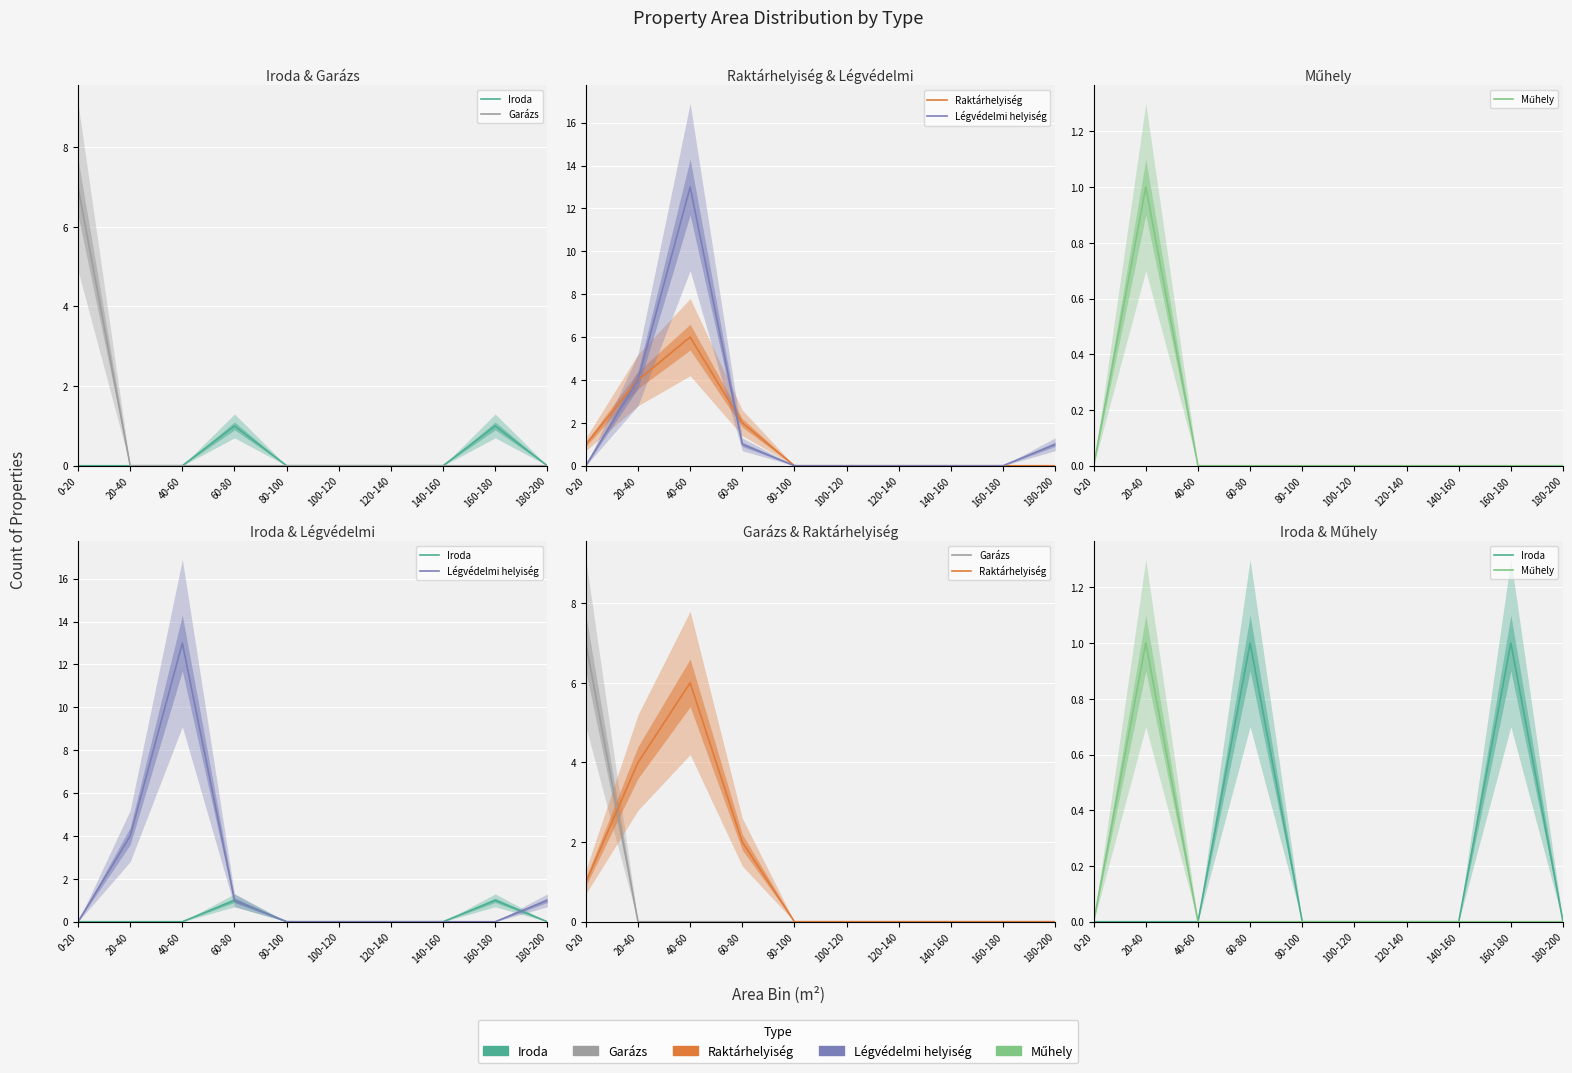

In Iroda, how many points are higher than both neighbors (excluding endpoints)?

2